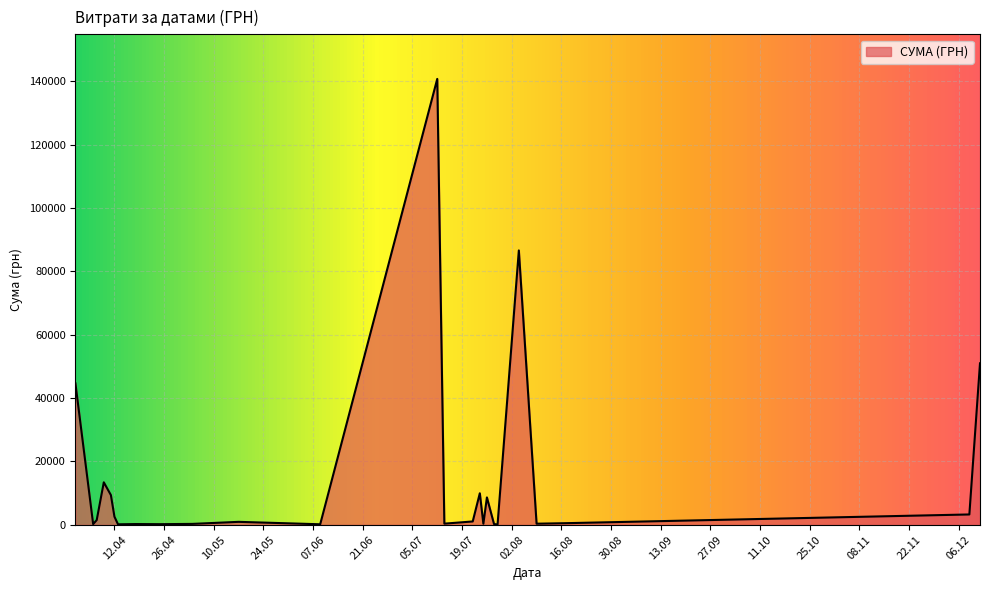

What is the maximum value shown in the chart?

140706.2